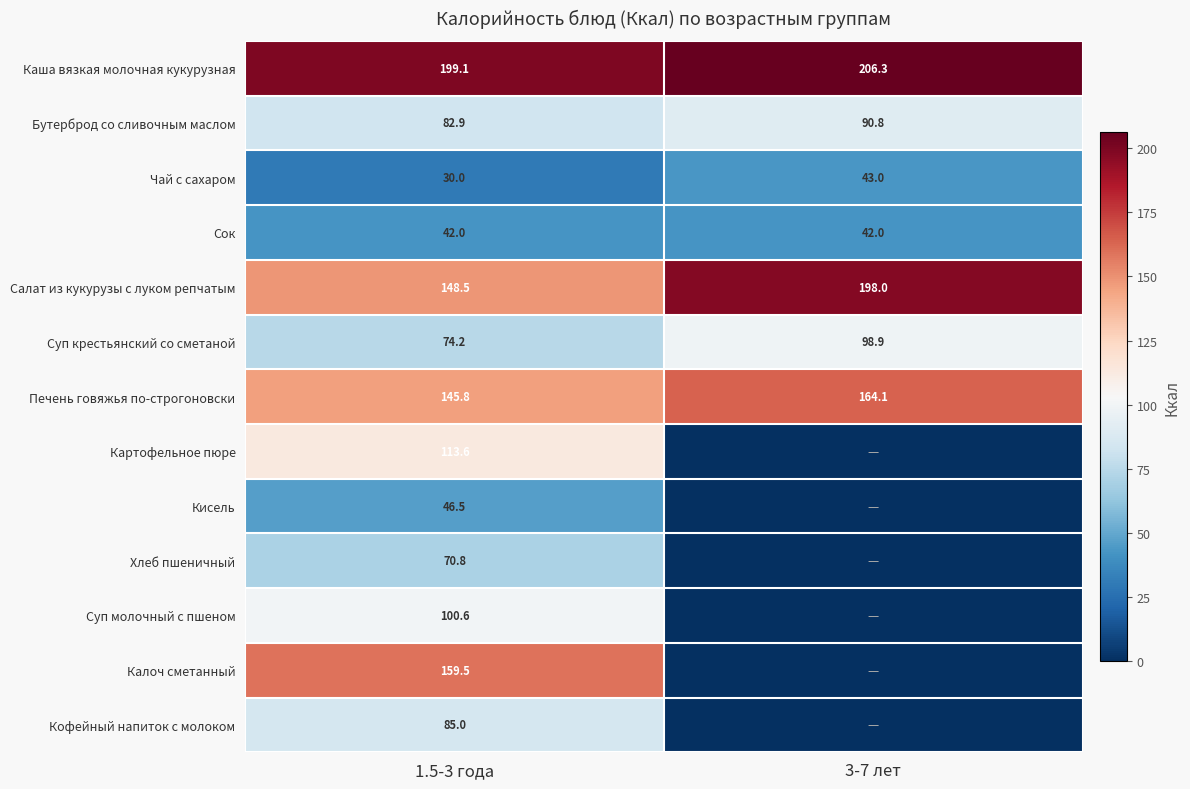

Count the number of categories in the chart.

2